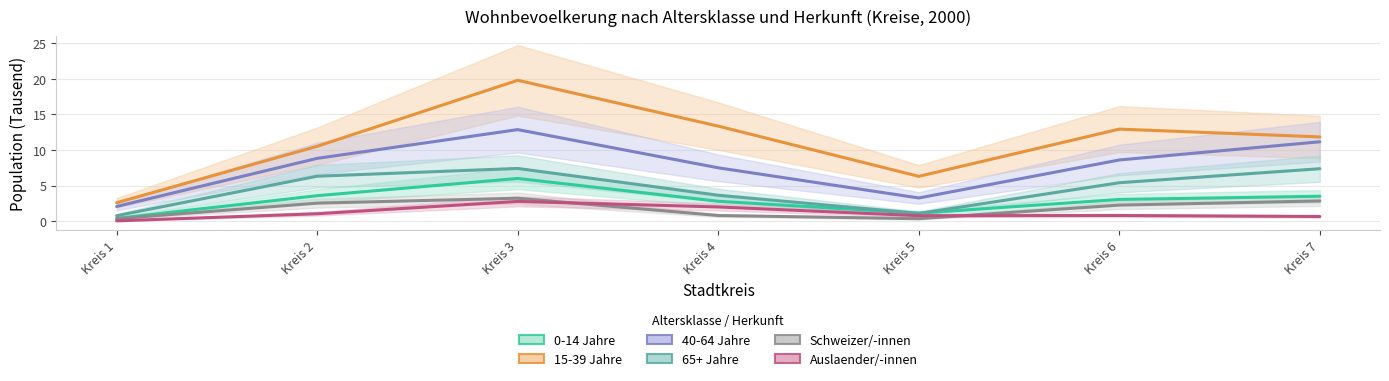

How many interior local peaks does the 65+ Jahre series have?

1